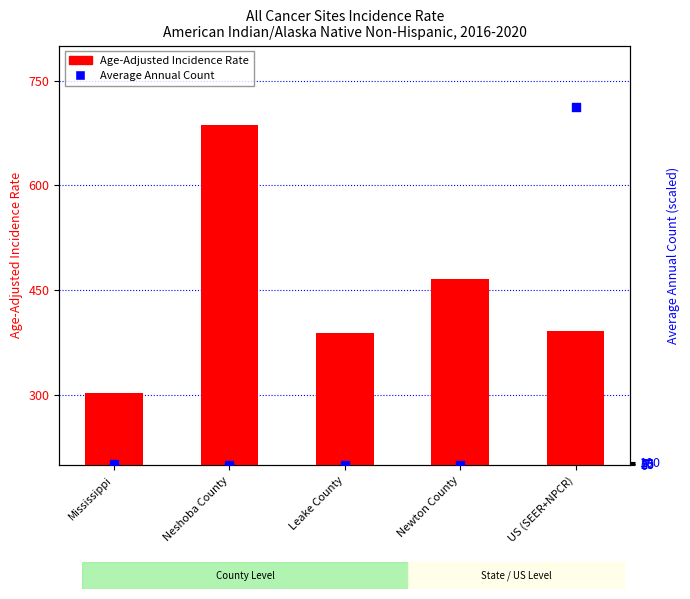

Is the value of Age-Adjusted Incidence Rate at Leake County greater than the value of Average Annual Count at Neshoba County?

Yes